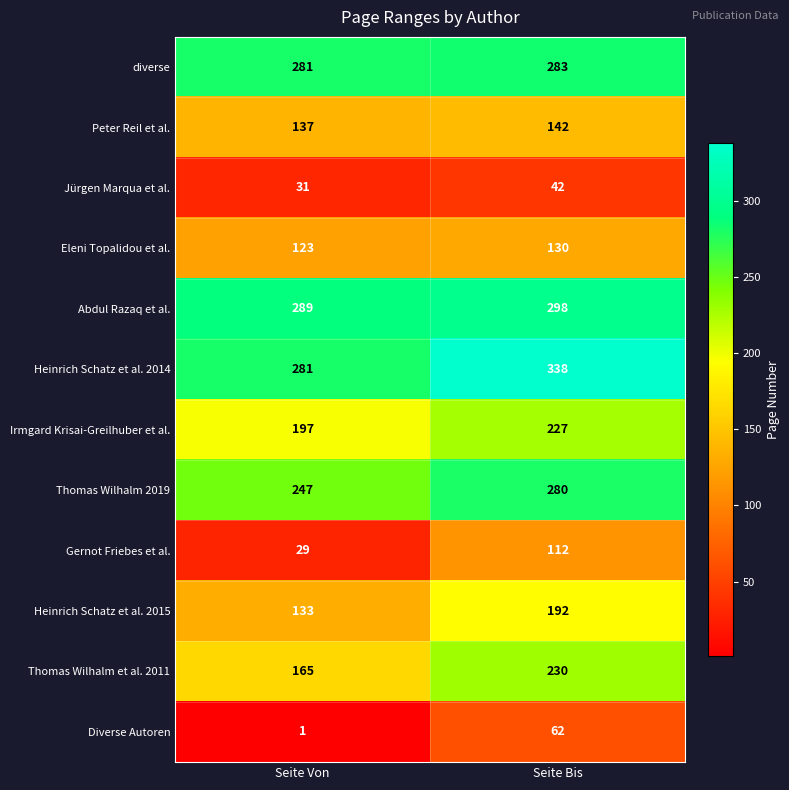

True or false: Thomas Wilhalm 2019 has a value of 345 at Seite Von.

False